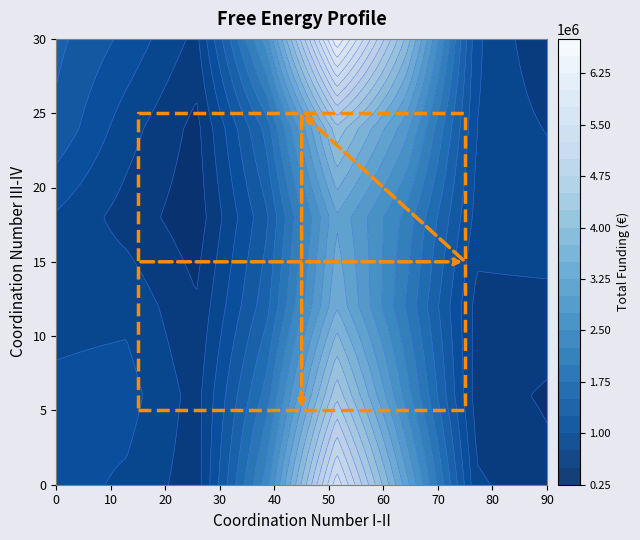

What is the ratio of the value at 10 to the value at 30?

0.2